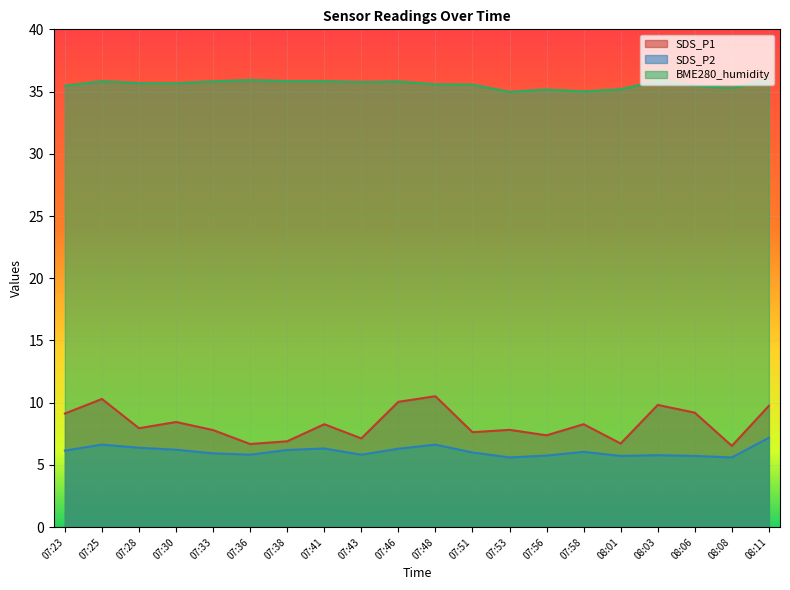

How many data points in SDS_P2 are above 6?

10